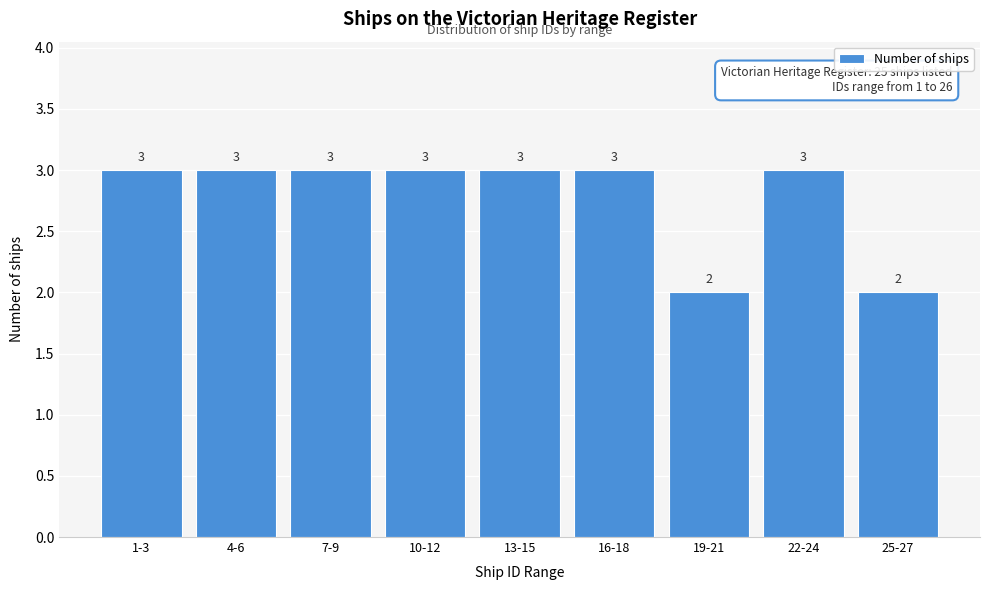

Reading left to right, transcribe all the data shown in this chart.

3	3	3	3	3	3	2	3	2